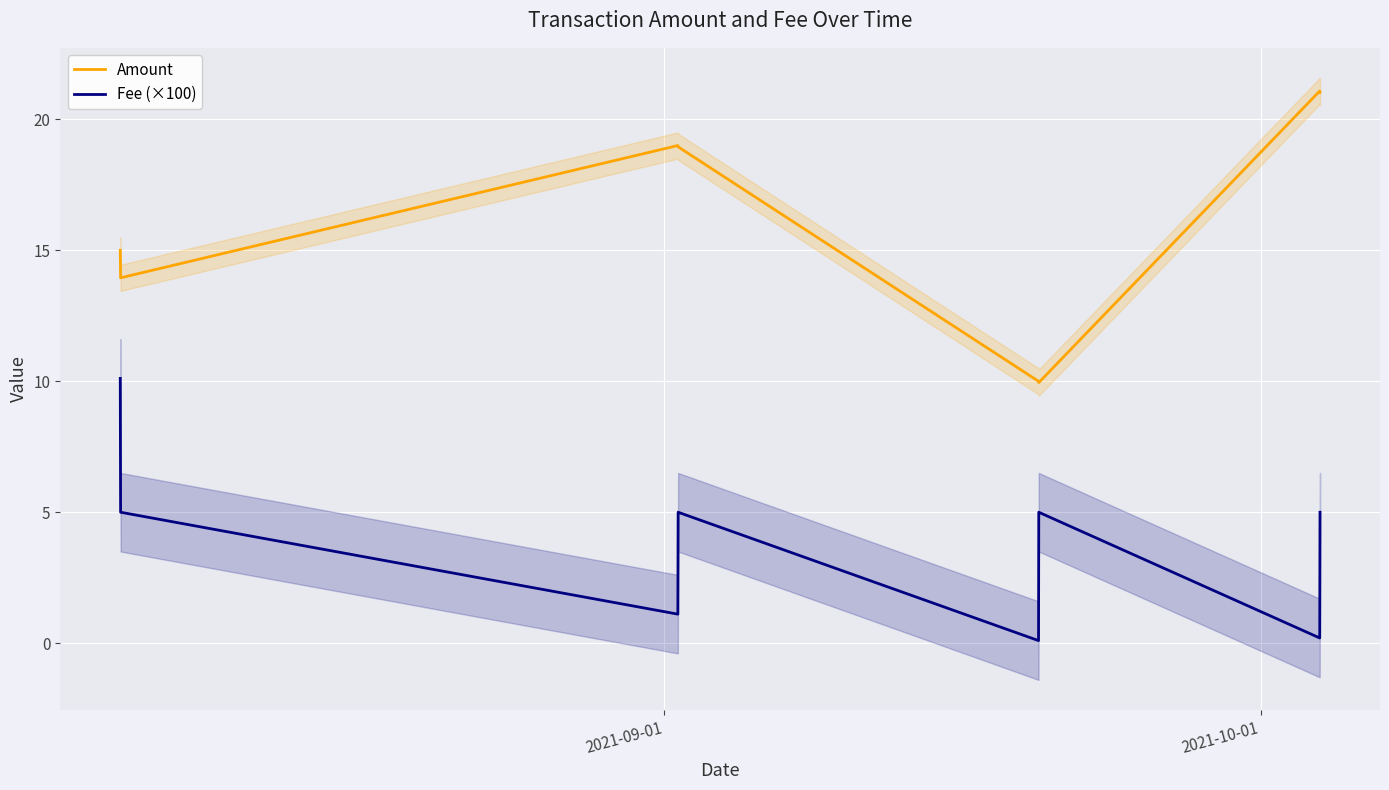

True or false: Fee (×100) and Amount intersect in this chart.

False